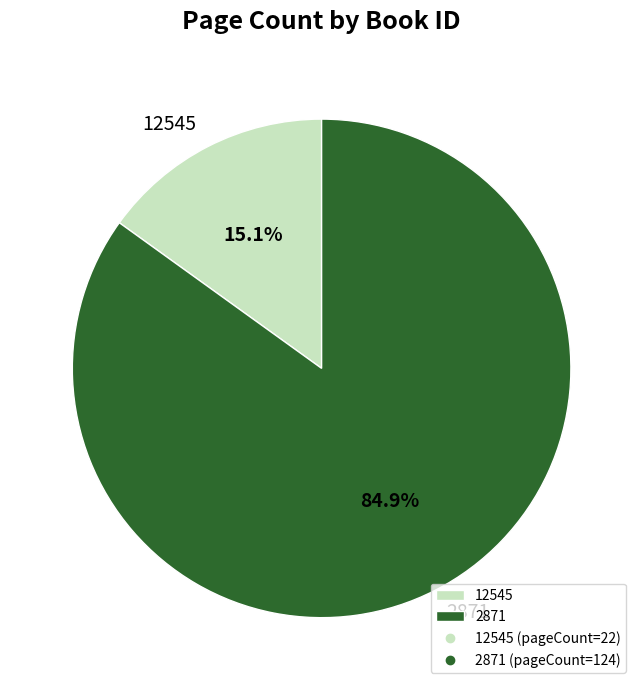

How much of the chart is everything except 12545?

84.9%